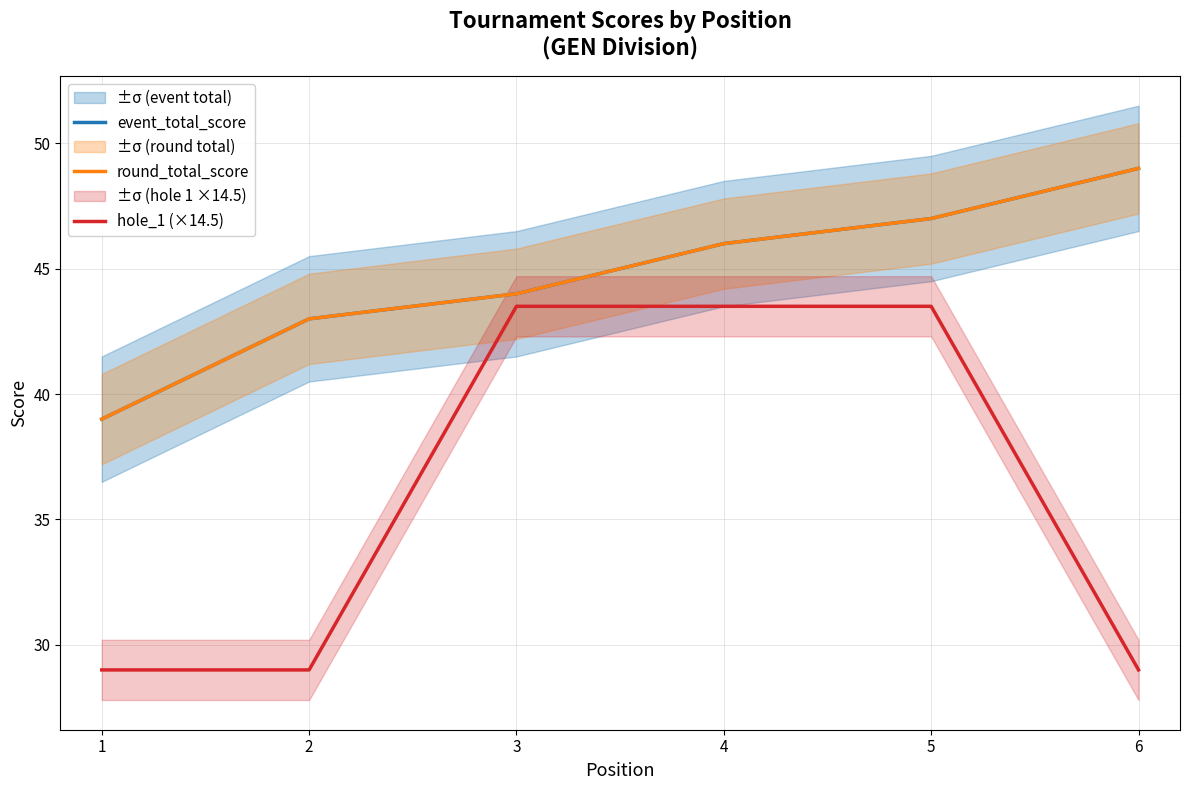

Rank the series by their maximum value, from highest to lowest.

event_total_score, round_total_score, hole_1 (×14.5)